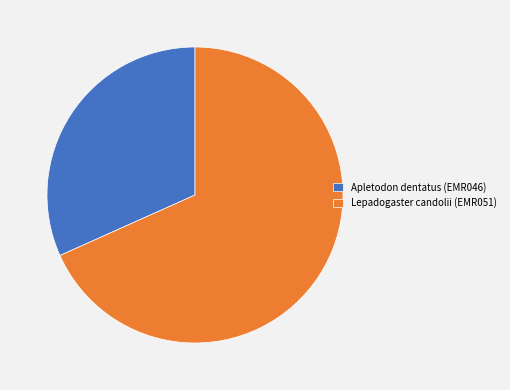

Count the number of slices in the pie.

2